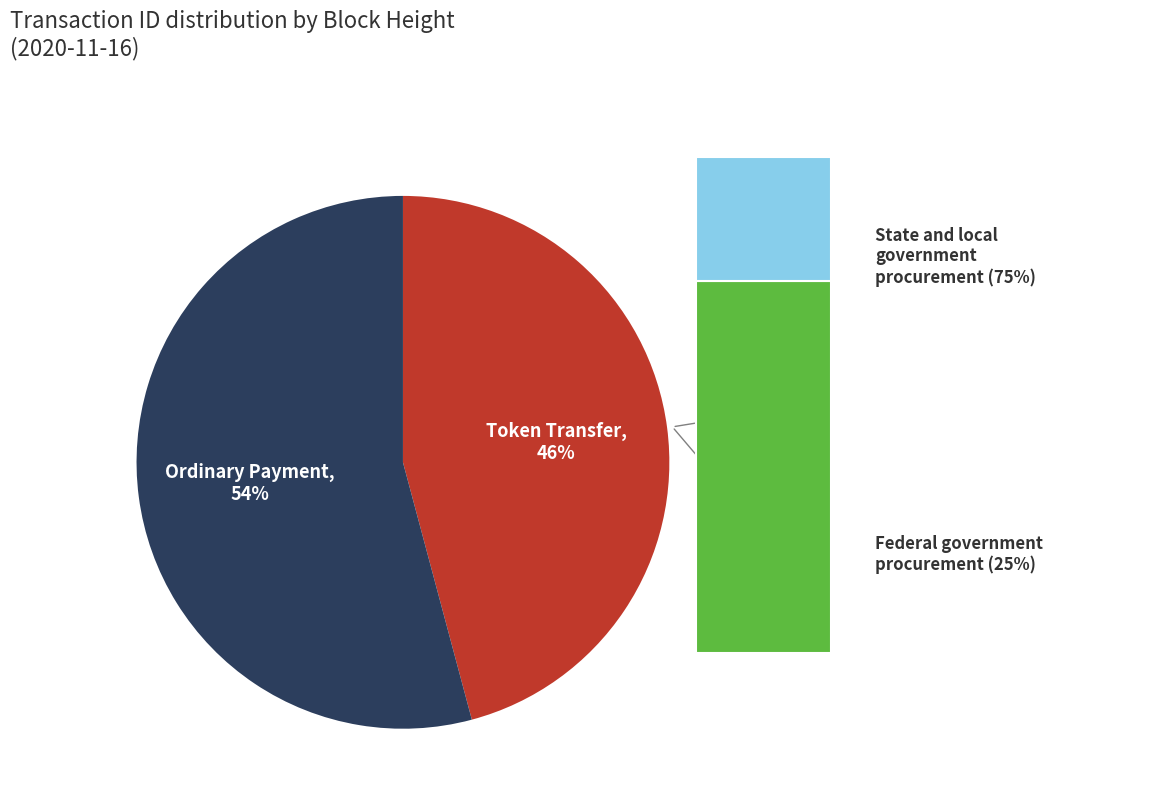

To the nearest percent, what percentage of the pie is Token Transfer?

46%